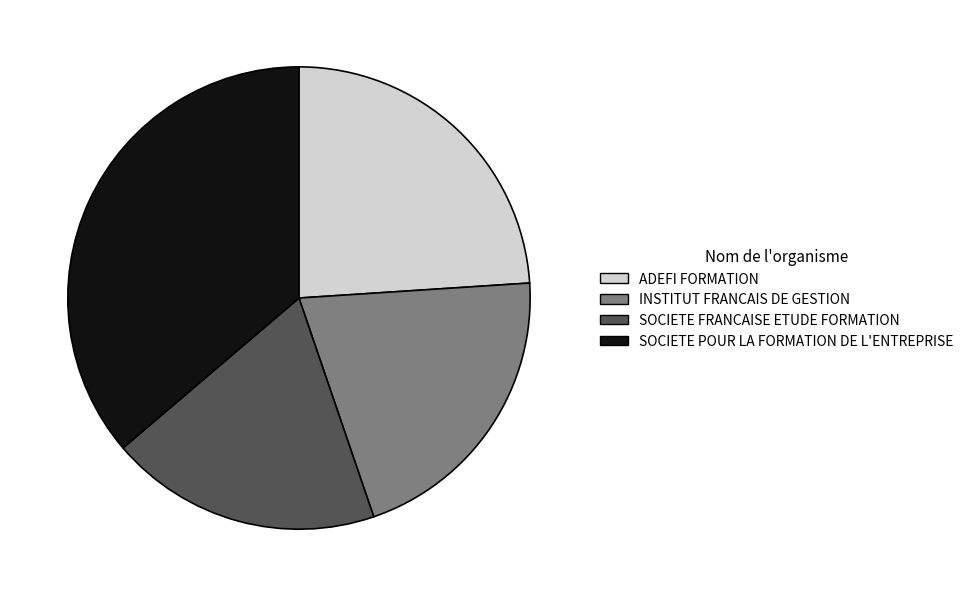

Count the number of slices in the pie.

4